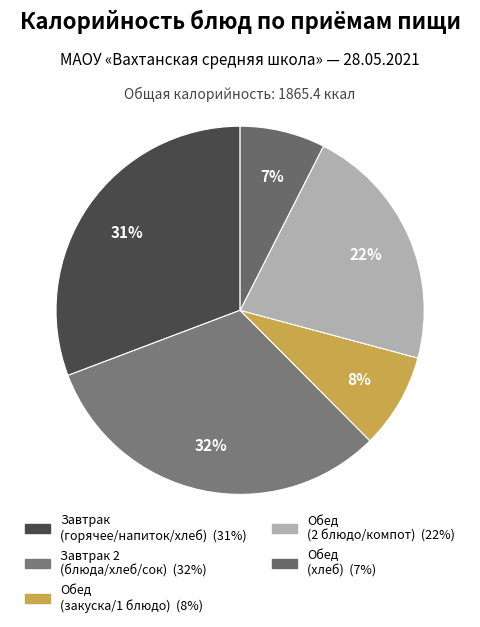

How many slices are in this pie chart?

5